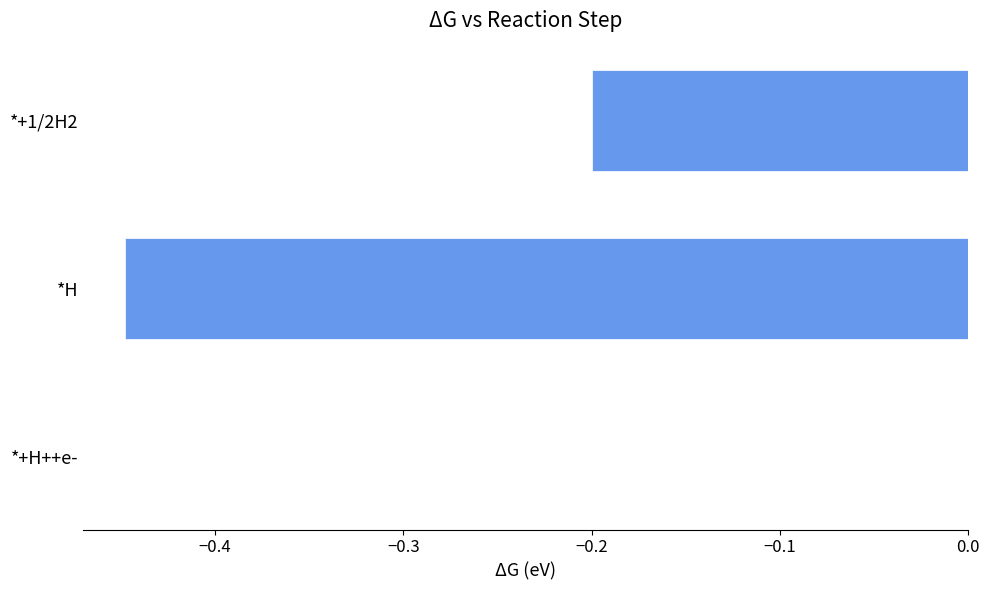

The chart shows a value of -0.2 at *H. True or false?

False